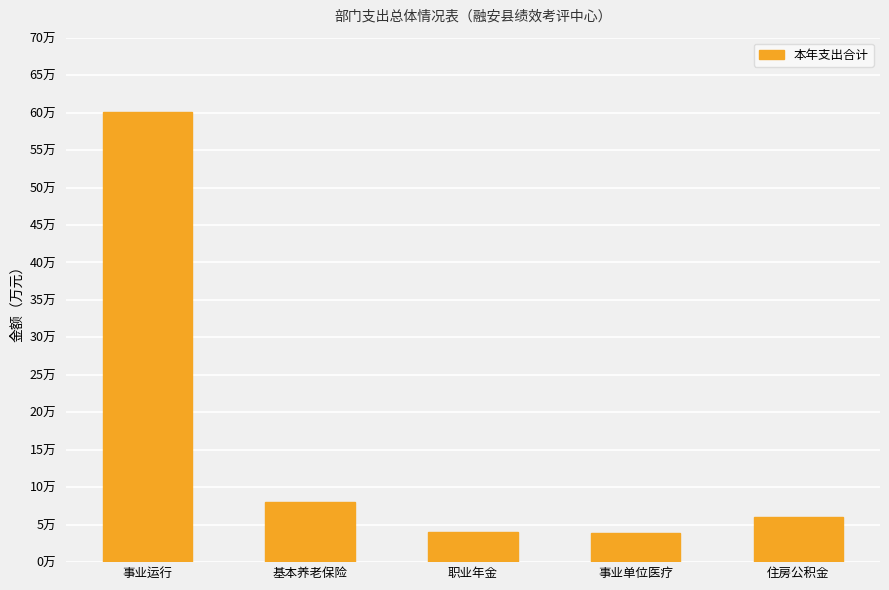

What is the average value?

16.4